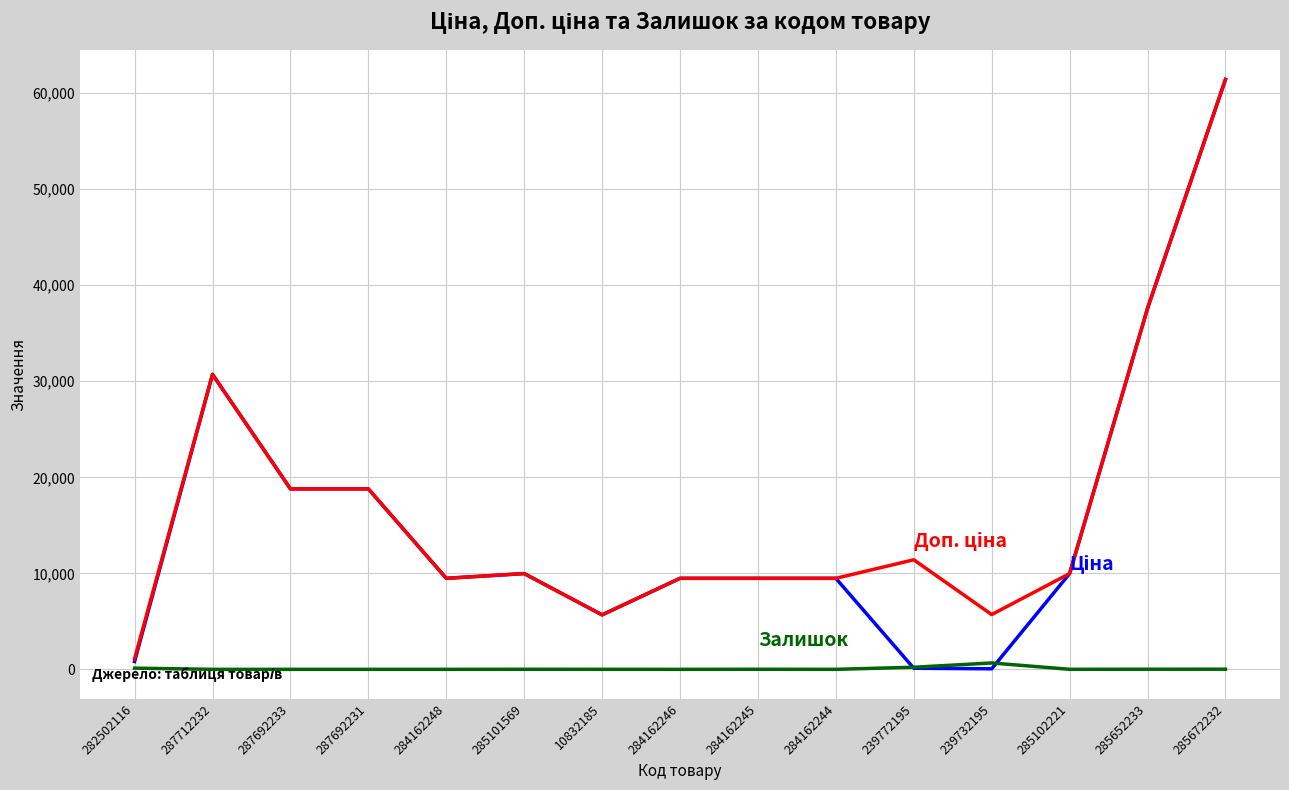

What is the difference between the highest and lowest values at 287692233?

18796.8